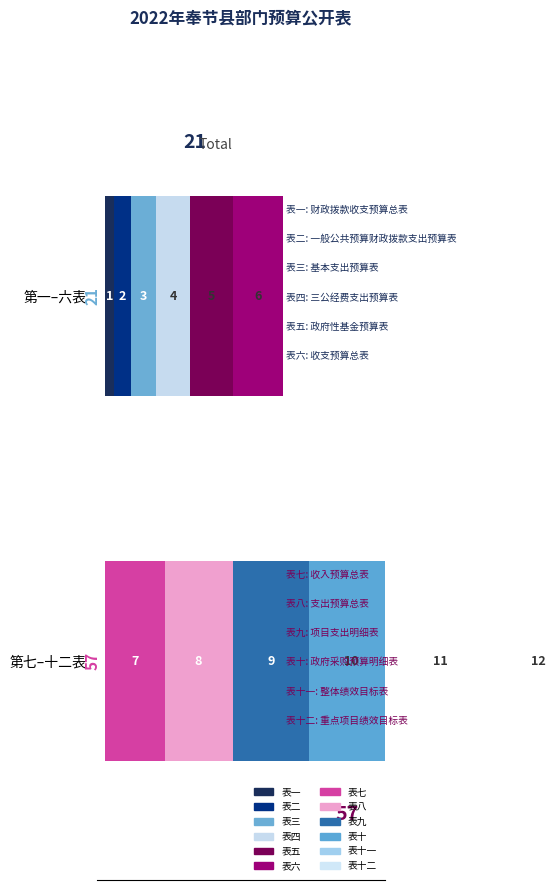

What is the difference between the maximum and minimum values?

11